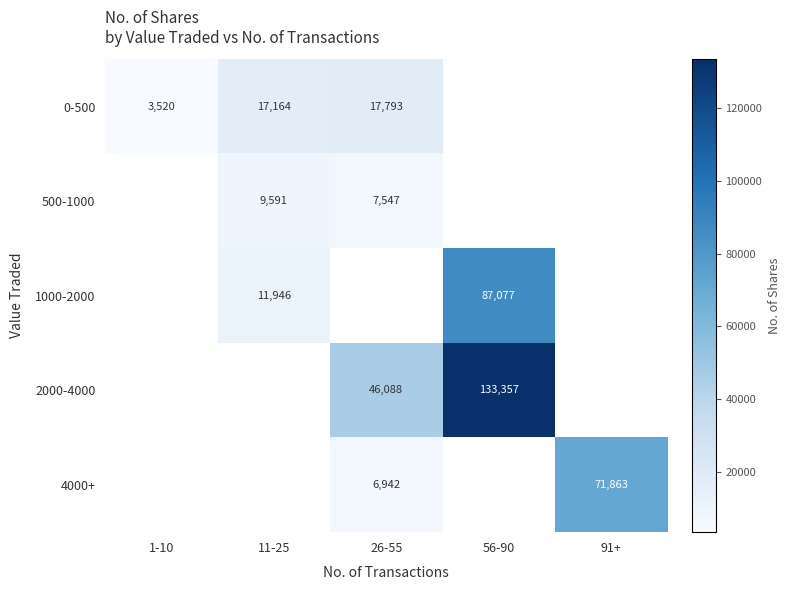

How many data points does each series have?

5